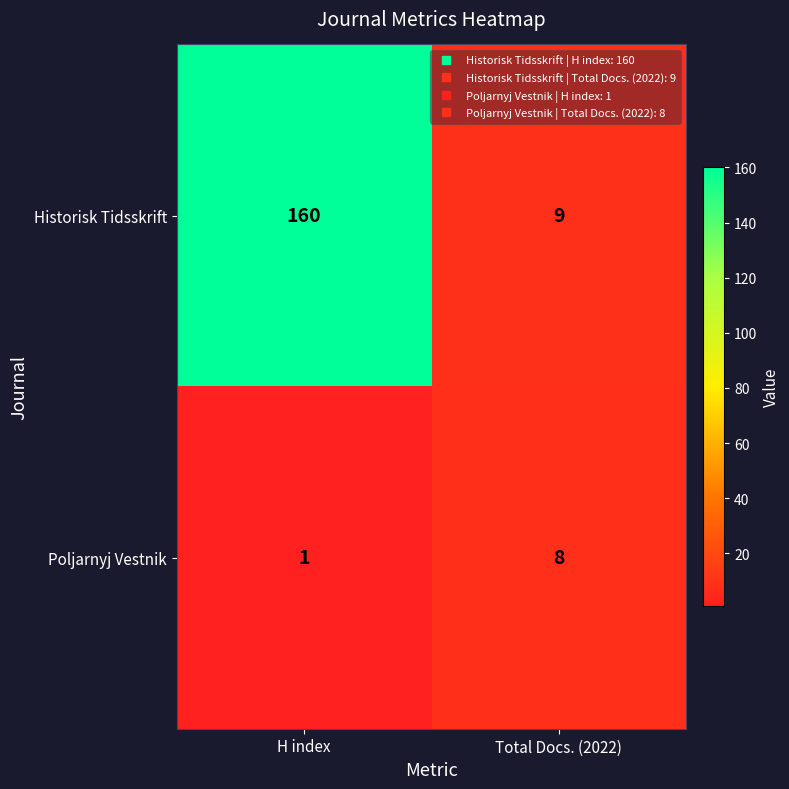

What is the sum of all Historisk Tidsskrift values?

169